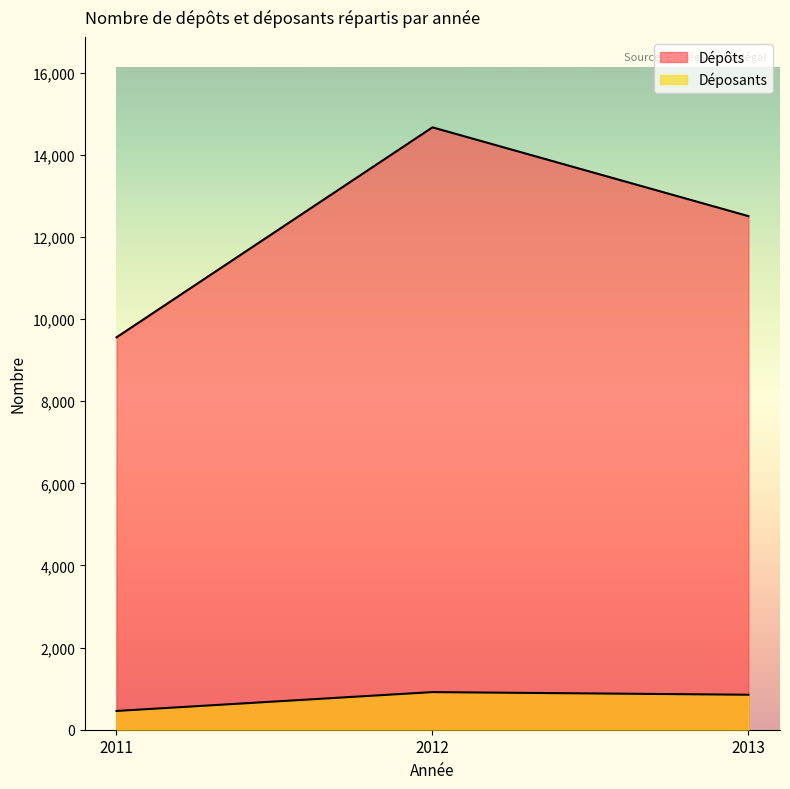

What are all the series names shown in the legend?

Dépôts, Déposants